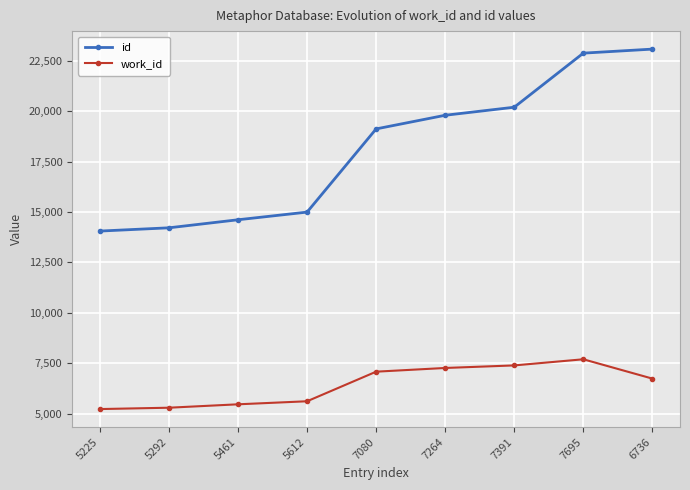

Is it true that work_id equals 3068 at 5292?

False